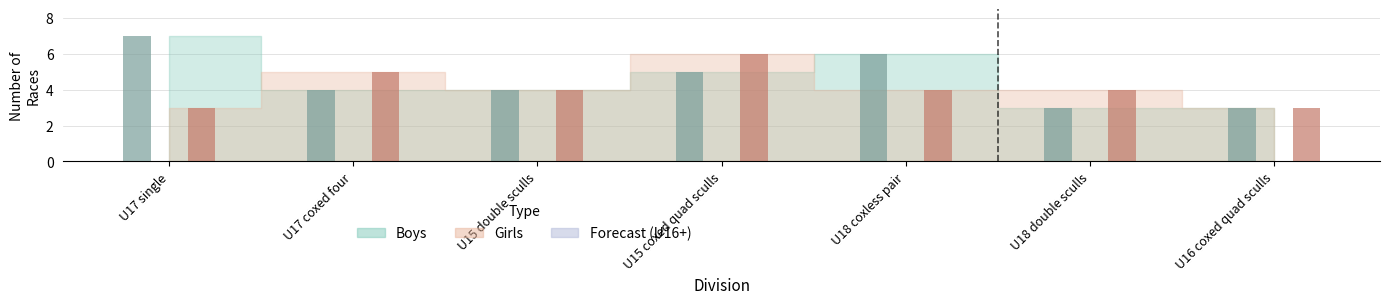

Which series has the largest total across all categories?

Boys